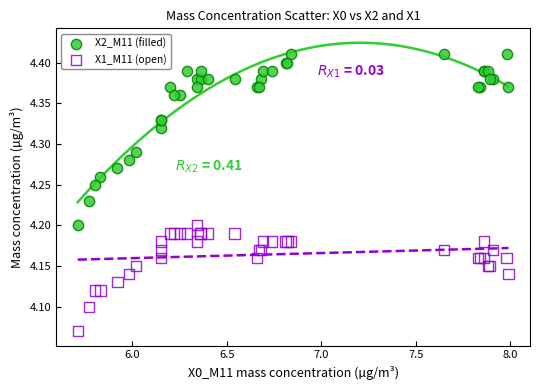

Which series contains the highest Y value?

X2_M11 (filled)